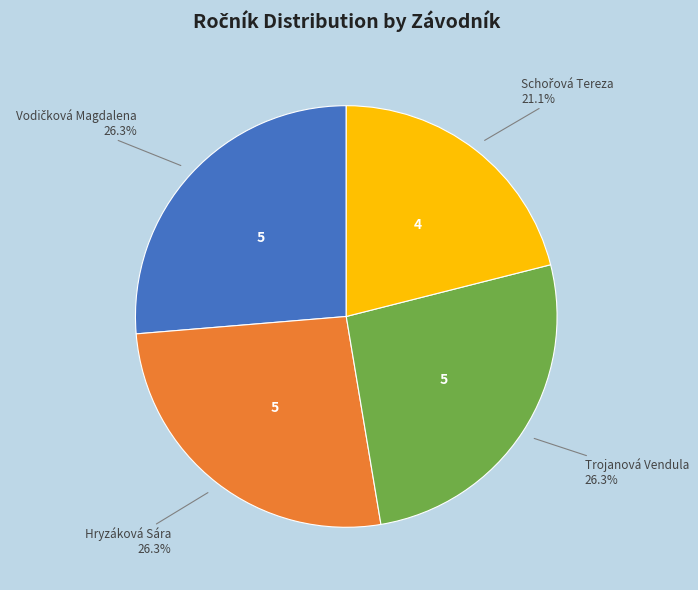

What portion of the pie excludes Hryzáková Sára?

73.7%